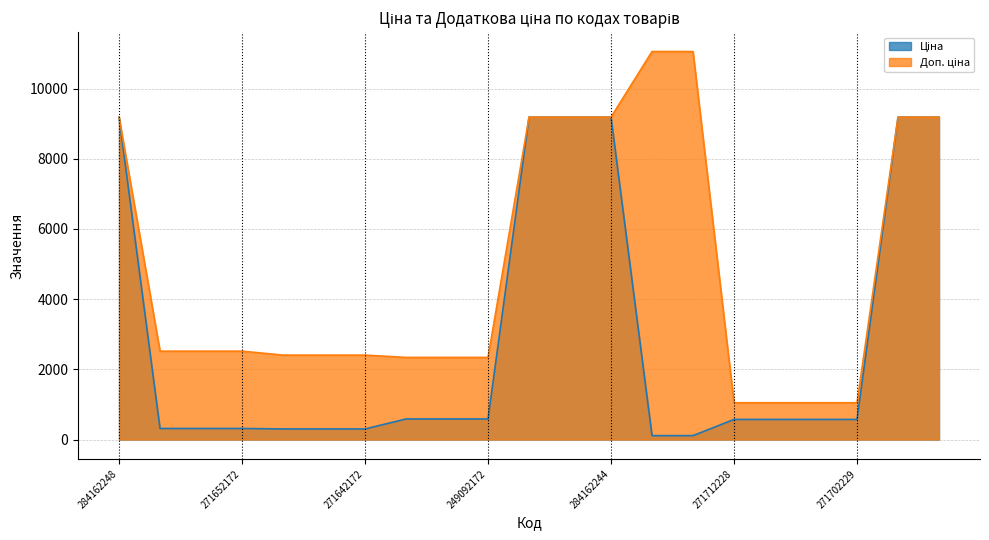

At which label does Доп. ціна first exceed 2517?

284162248